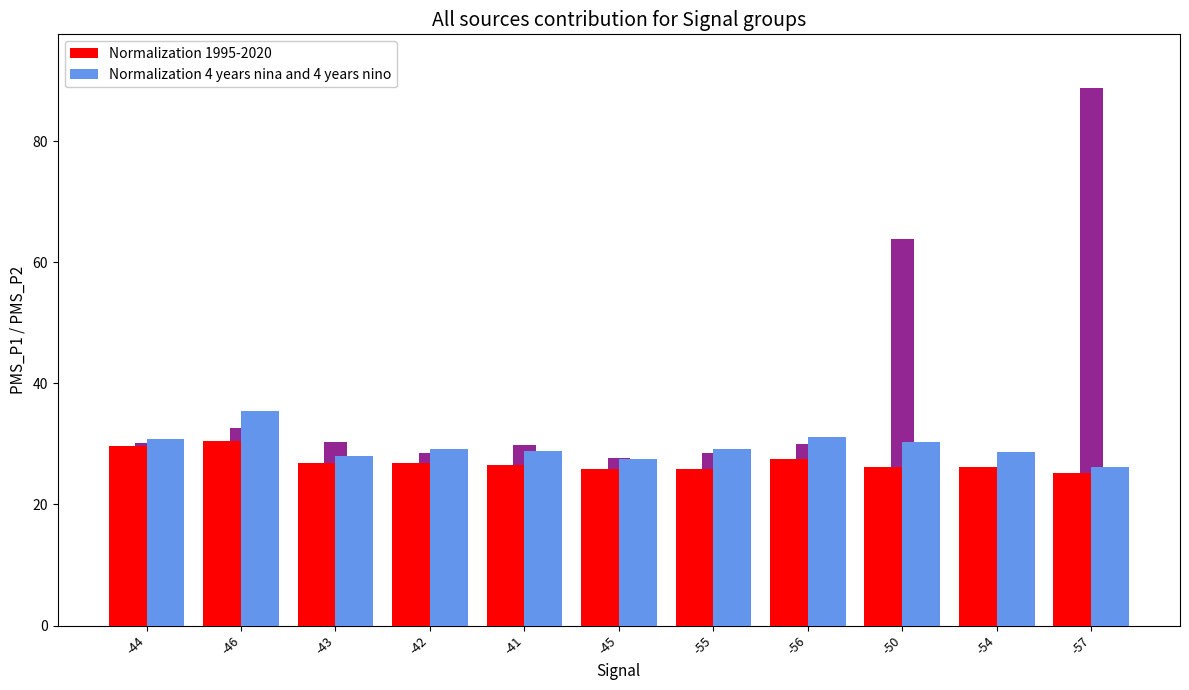

Reading right to left, extract all data points from this chart.

Normalization 1995-2020: -57=25.2	-54=26.2	-50=26.2	-56=27.6	-55=25.8	-45=25.9	-41=26.5	-42=26.9	-43=26.8	-46=30.5	-44=29.6
Normalization 4 years nina and 4 years nino: -57=26.1	-54=28.7	-50=30.2	-56=31.2	-55=29.1	-45=27.5	-41=28.8	-42=29.2	-43=28.0	-46=35.5	-44=30.8